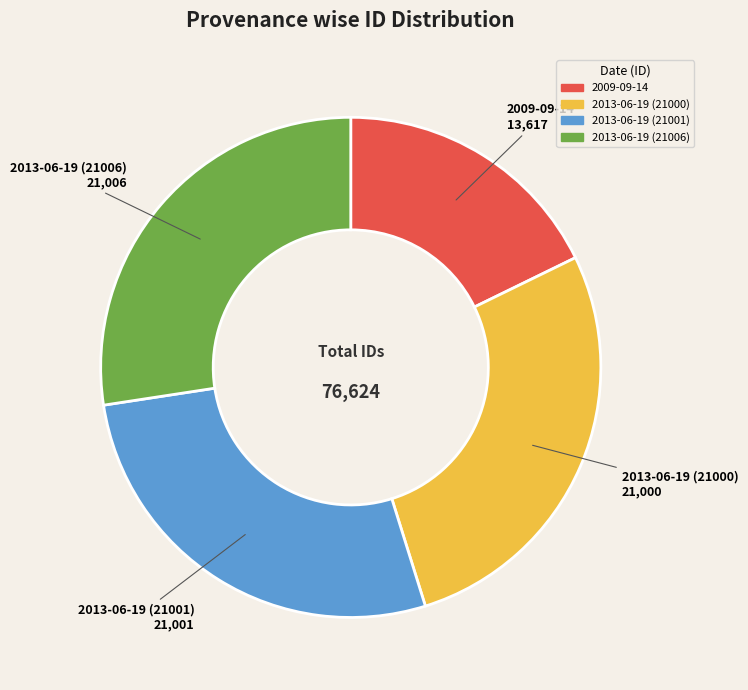

Count the number of slices in the pie.

4